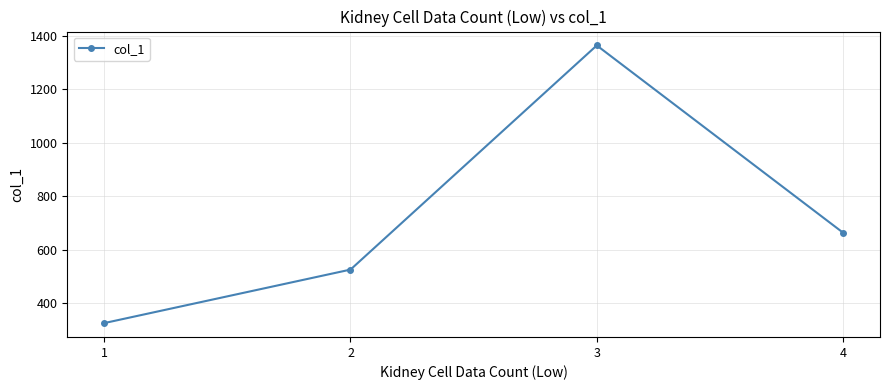

Reading left to right, extract all data points from this chart.

326	526	1364	664